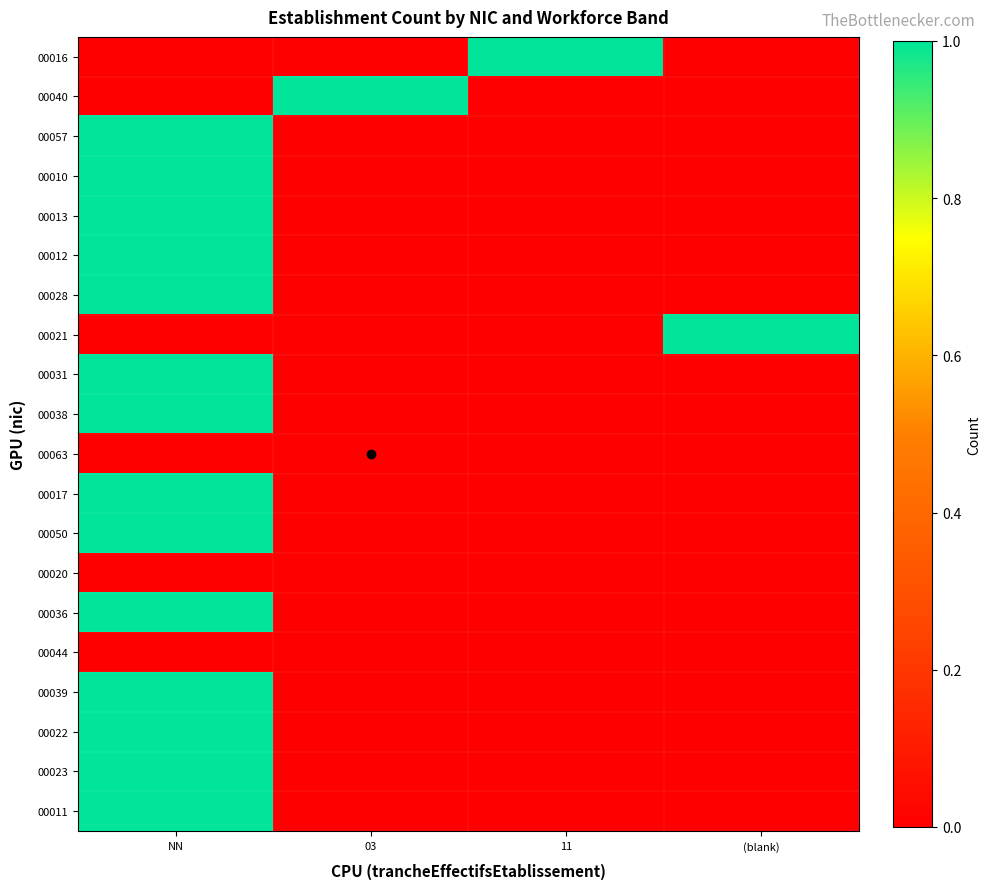

What is the total value across all series at NN?

14